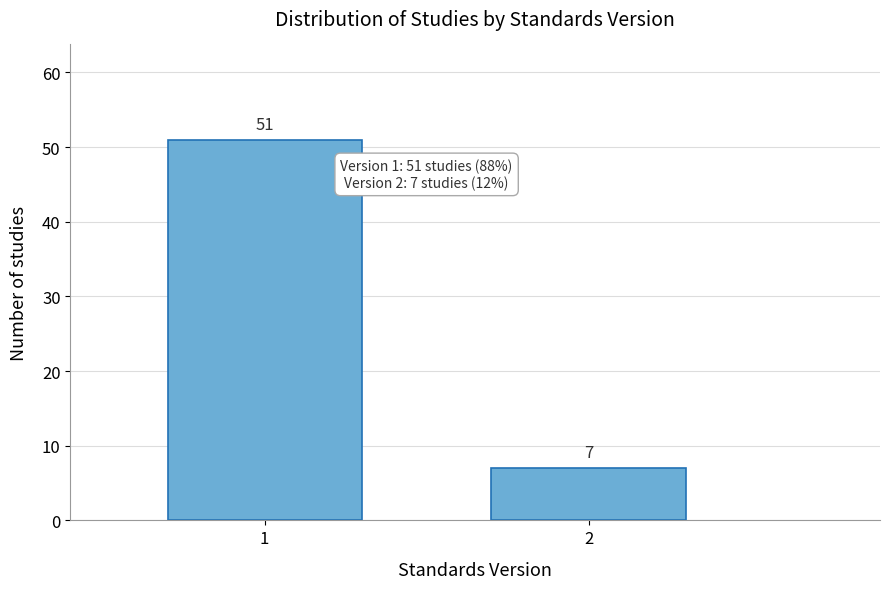

Reading left to right, what are all the values shown in this chart?

51	7